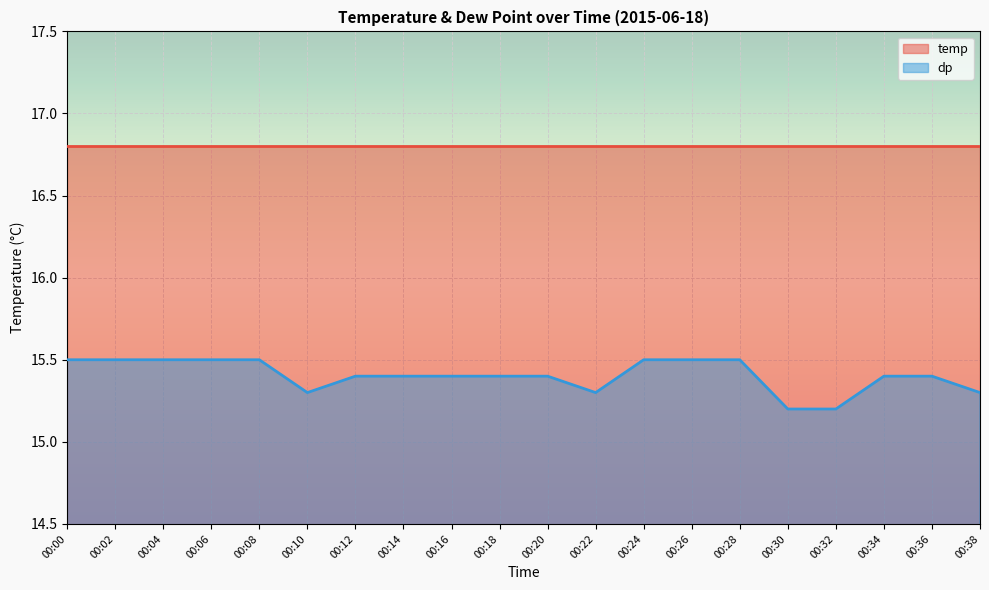

What is the minimum value shown in the chart?

15.2